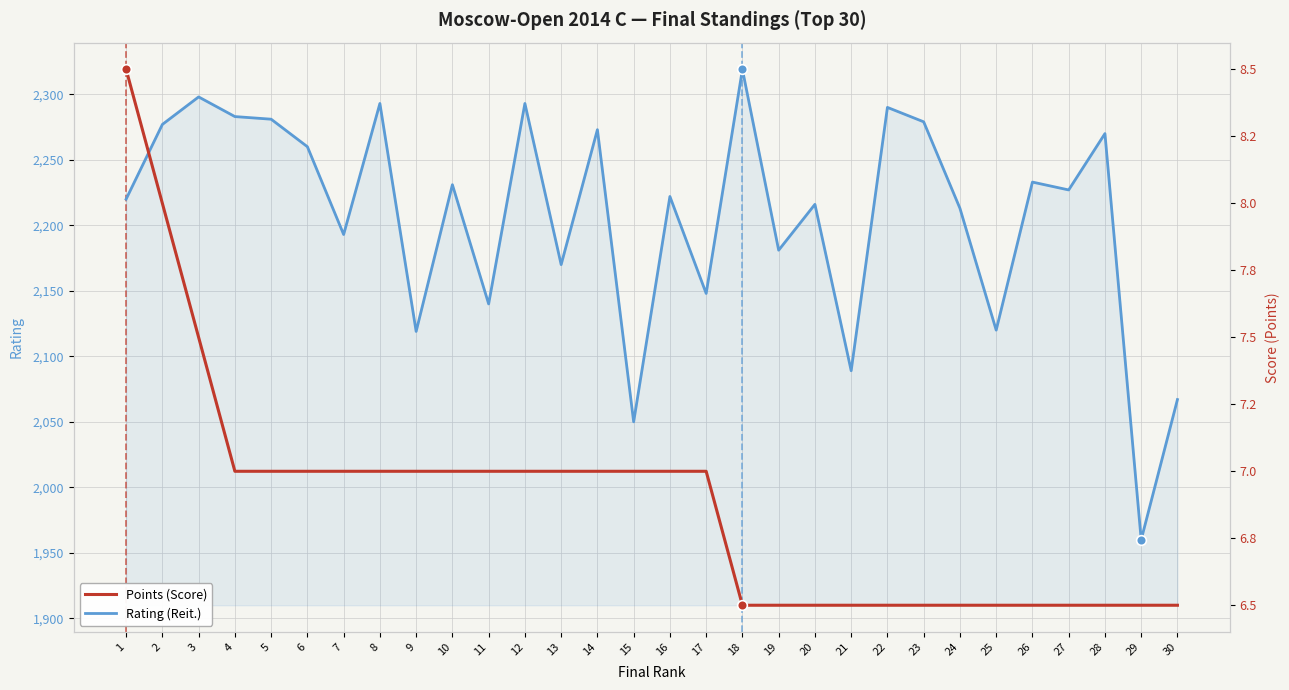

What is the highest value of the Rating (Reit.) series?

2319